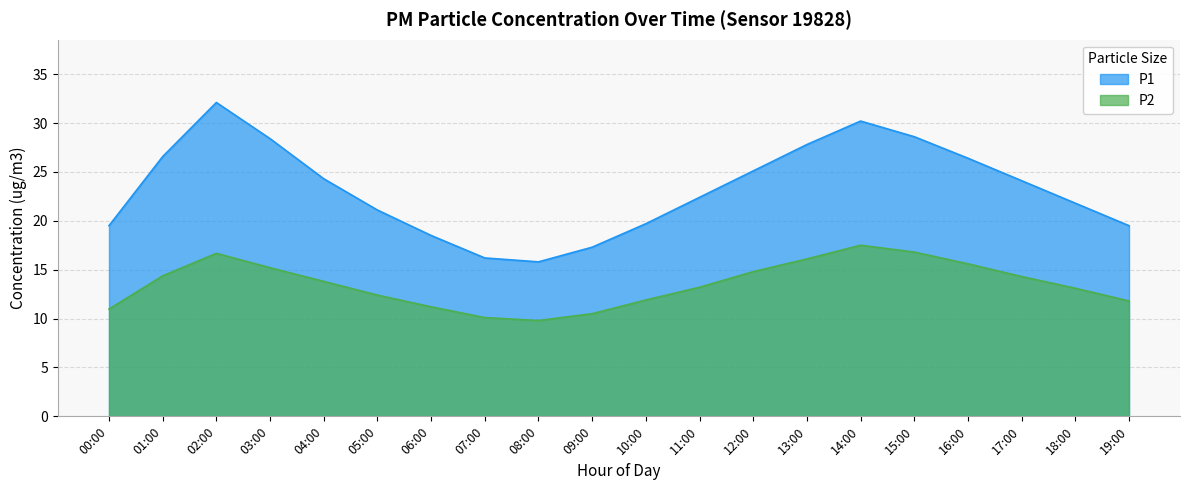

How many lines are shown in the chart?

2